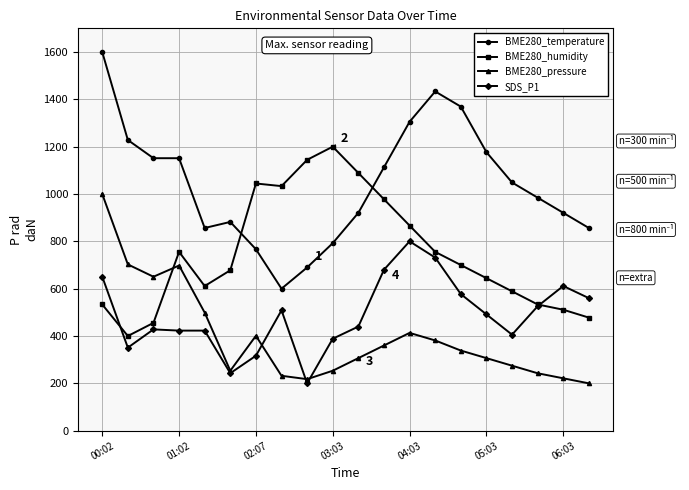

What is the lowest value of the SDS_P1 series?

200.0